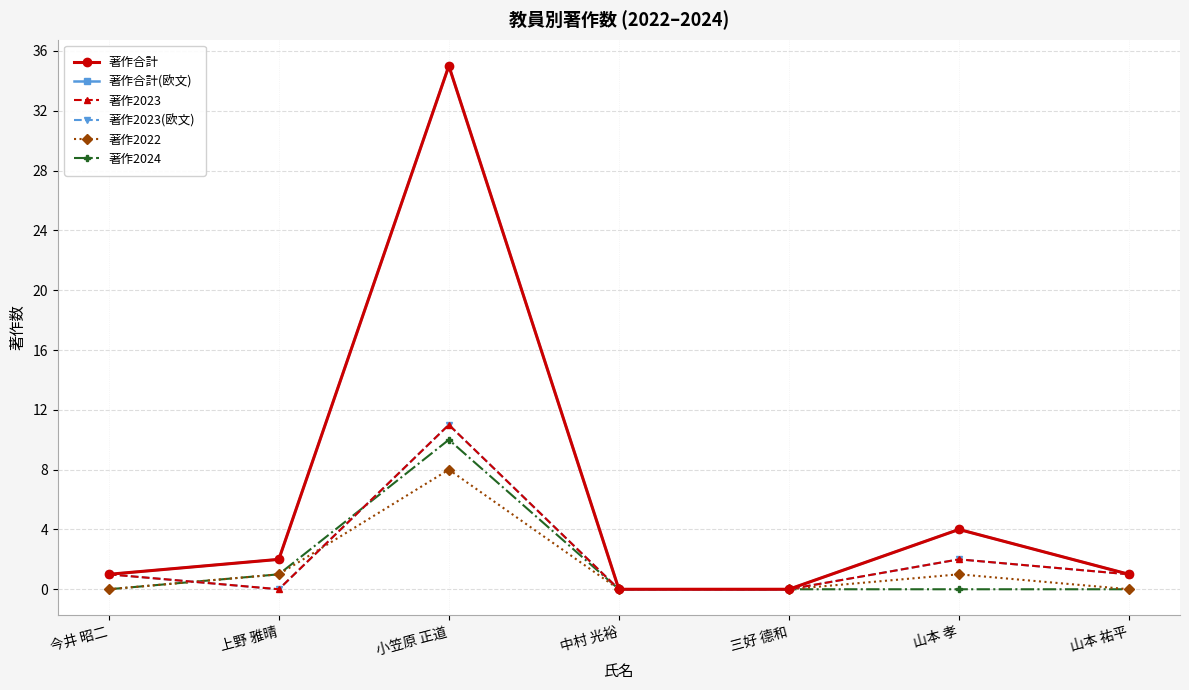

True or false: 著作2023 and 著作合計(欧文) cross at least once.

False